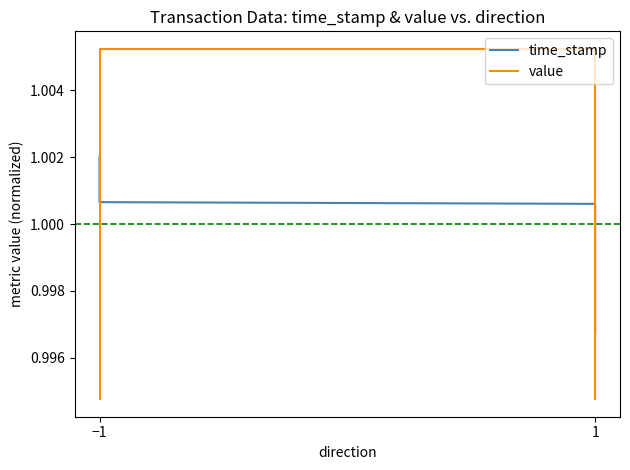

How many value values are between 0 and 1?

2